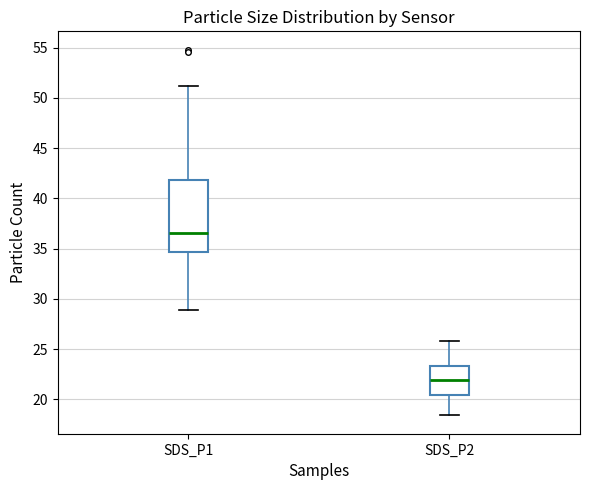

Reading left to right, read every box against the y-axis: the position of its median line, the range the box covers, and the ends of its whiskers. The values are not printed on the chart, so give them approximately, as read against the axis.

SDS_P1: median 36.5, box 34.5 to 42.0, whiskers 29.0 to 51.0
SDS_P2: median 22.0, box 20.5 to 23.5, whiskers 18.5 to 26.0